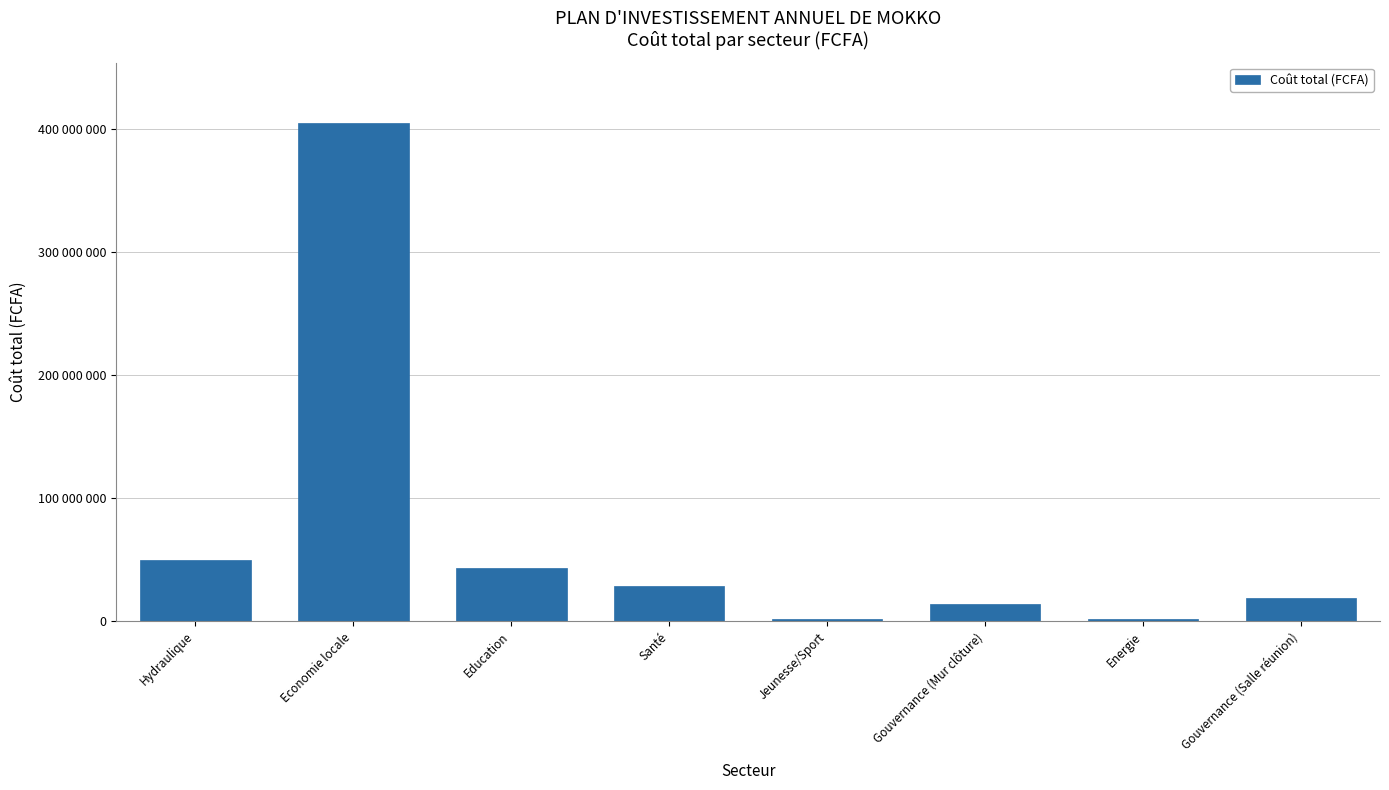

Where is the data nearest to the value 203603934?

Hydraulique